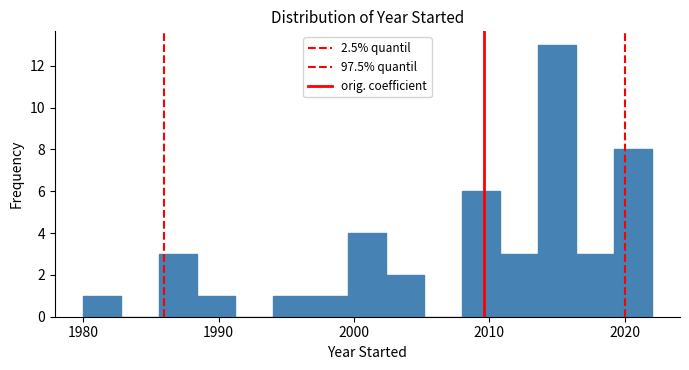

Around what value on the x-axis is the tallest bar? Give the approximate position of its centre, as read against the axis.

2015